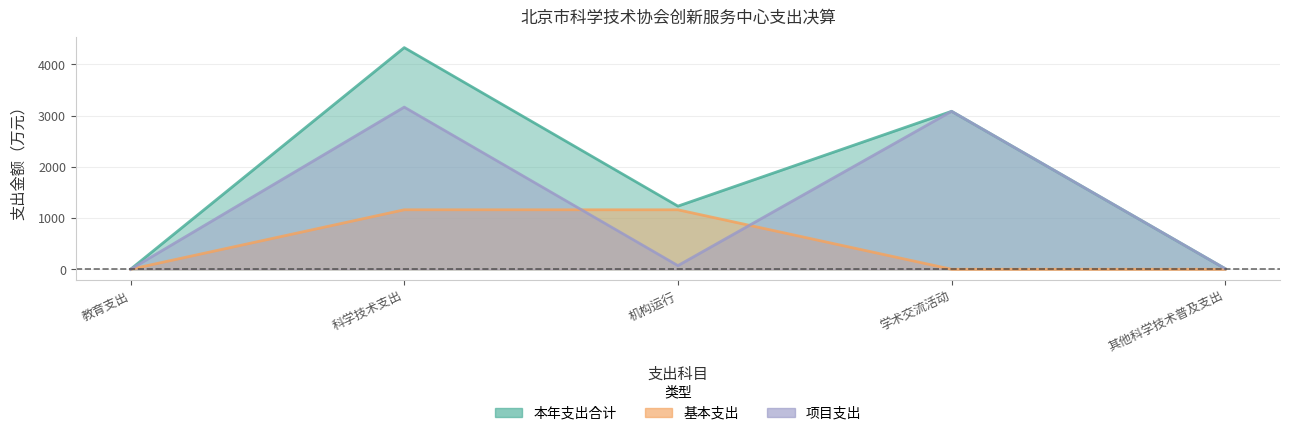

Between 教育支出 and 科学技术支出, which series saw the biggest shift?

本年支出合计